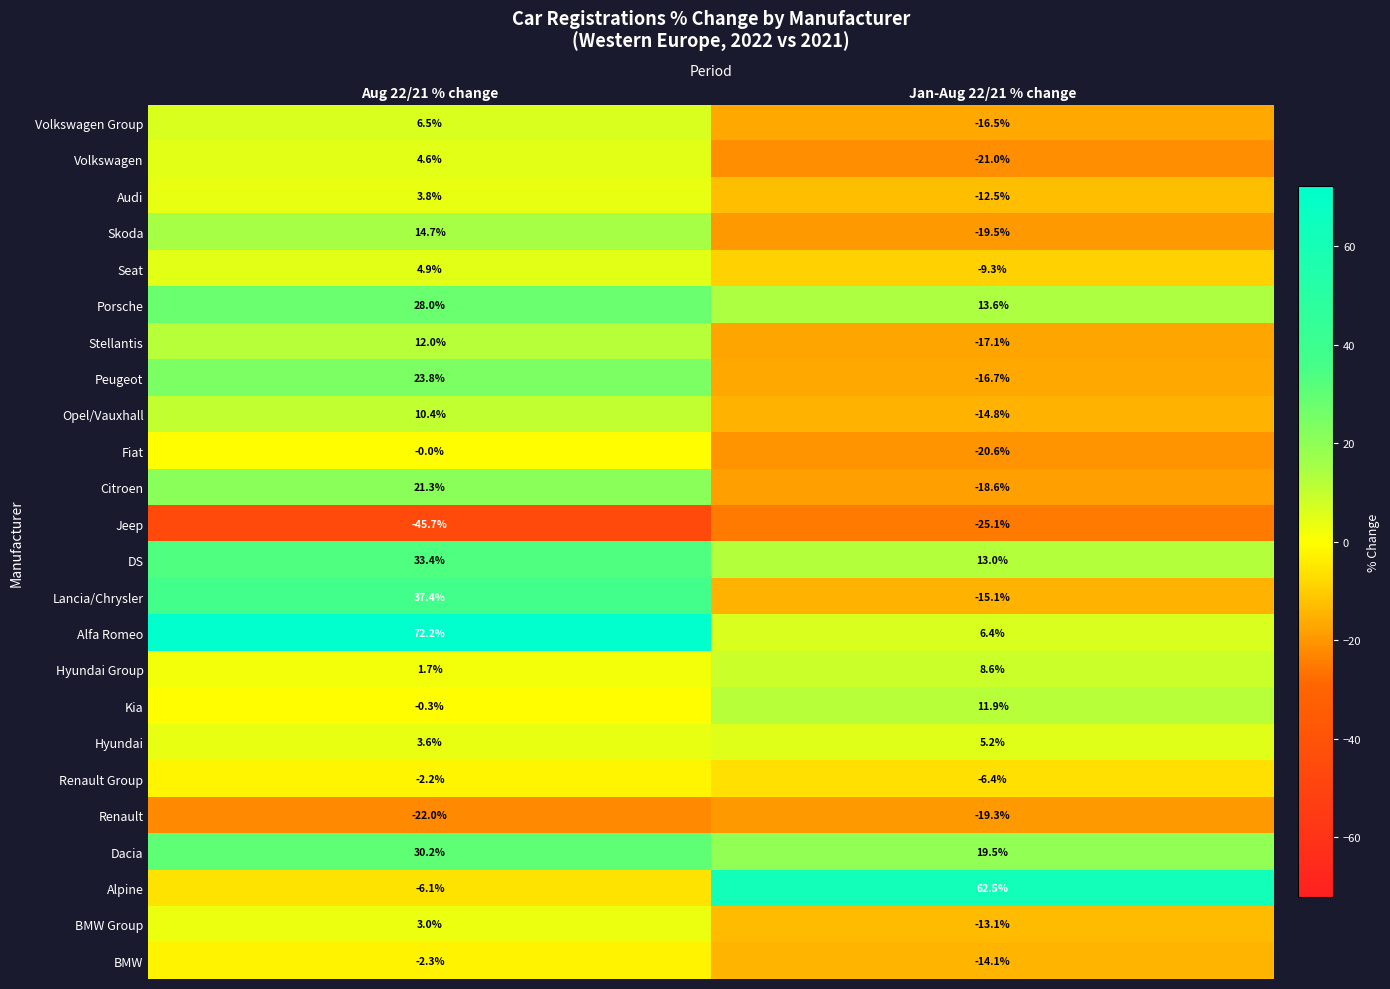

Which label corresponds to the largest value in the chart?

Aug 22/21 % change